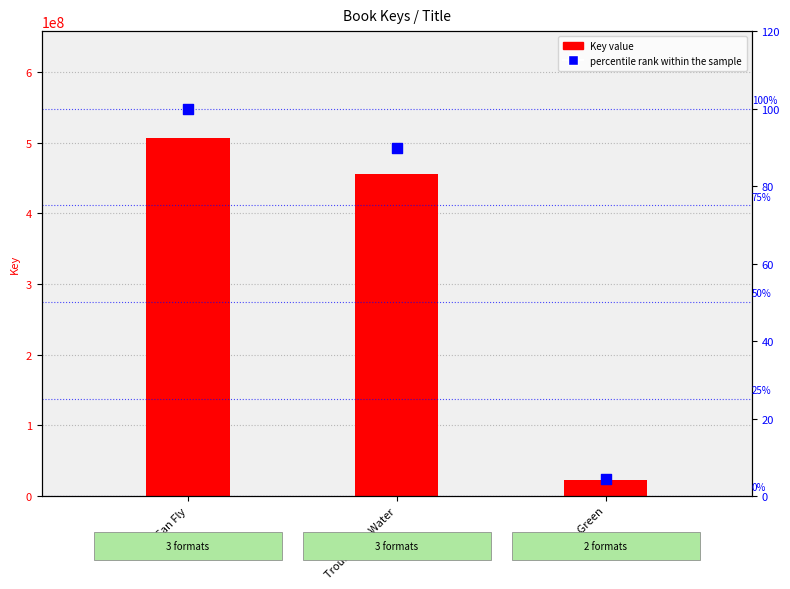

Which series contains the lowest Y value?

percentile rank within the sample